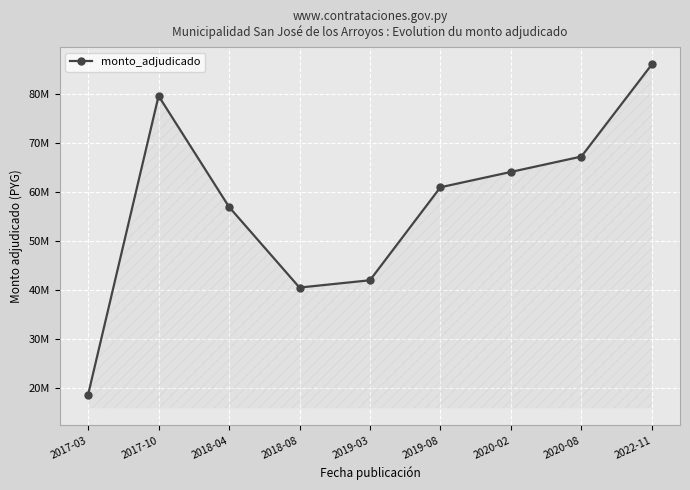

Does the chart display data point markers on the line(s)?

Yes